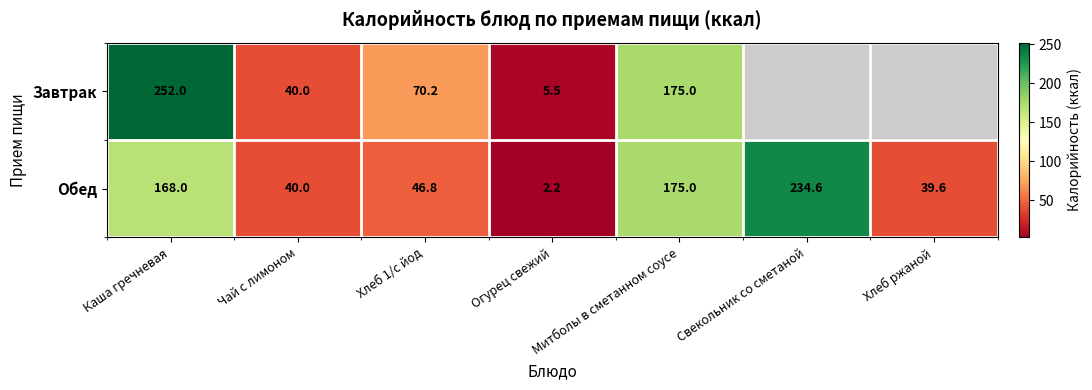

Is the value of Обед at Каша гречневая greater than the value of Завтрак at Чай с лимоном?

Yes